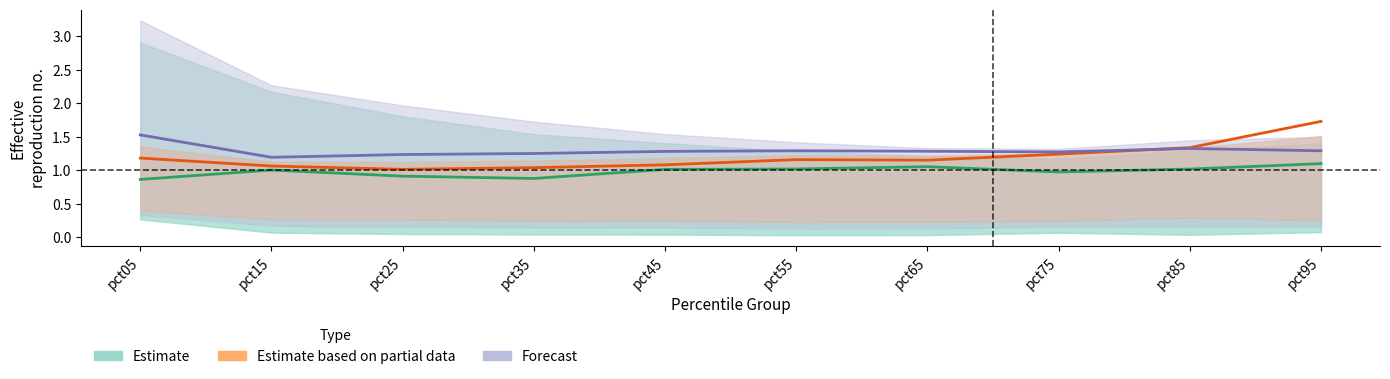

What is the total value across all series at pct75?

3.5